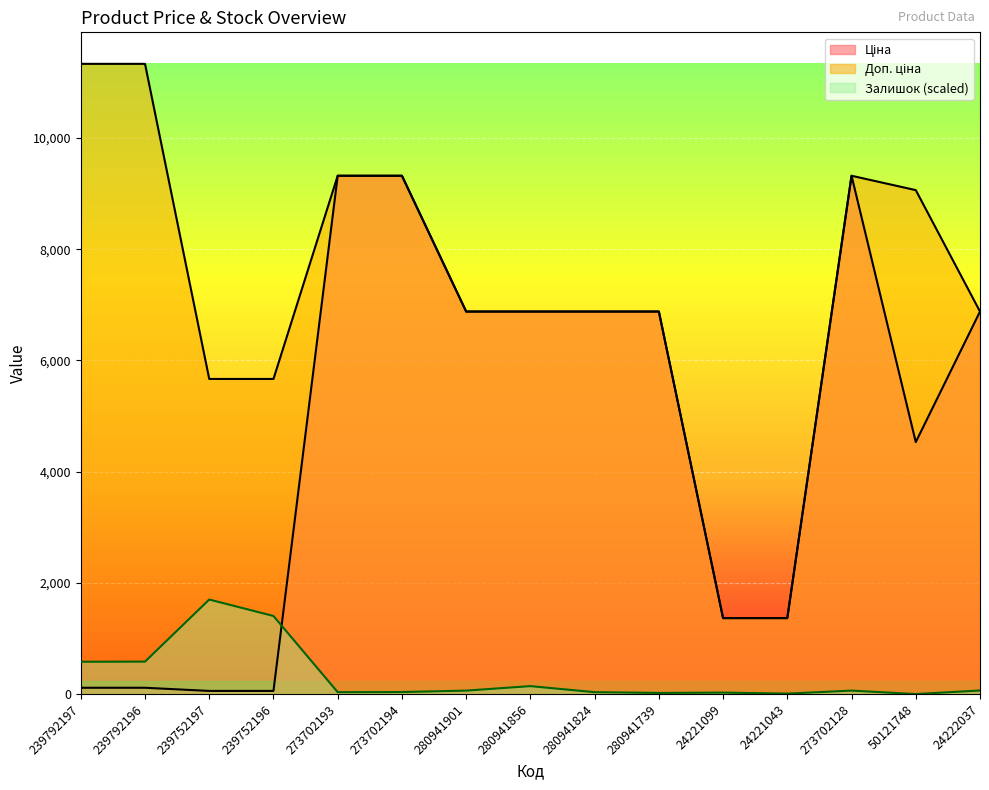

How many distinct data groups are displayed?

3